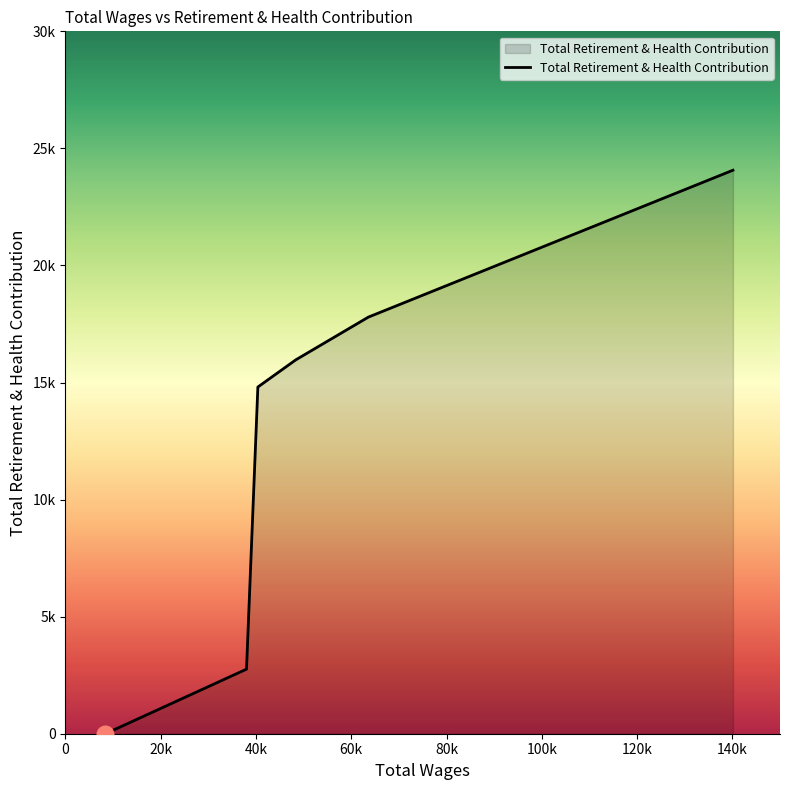

List the labels in order of value, largest first.

140120.0, 63595.0, 48345.0, 40399.0, 38016.0, 8407.0